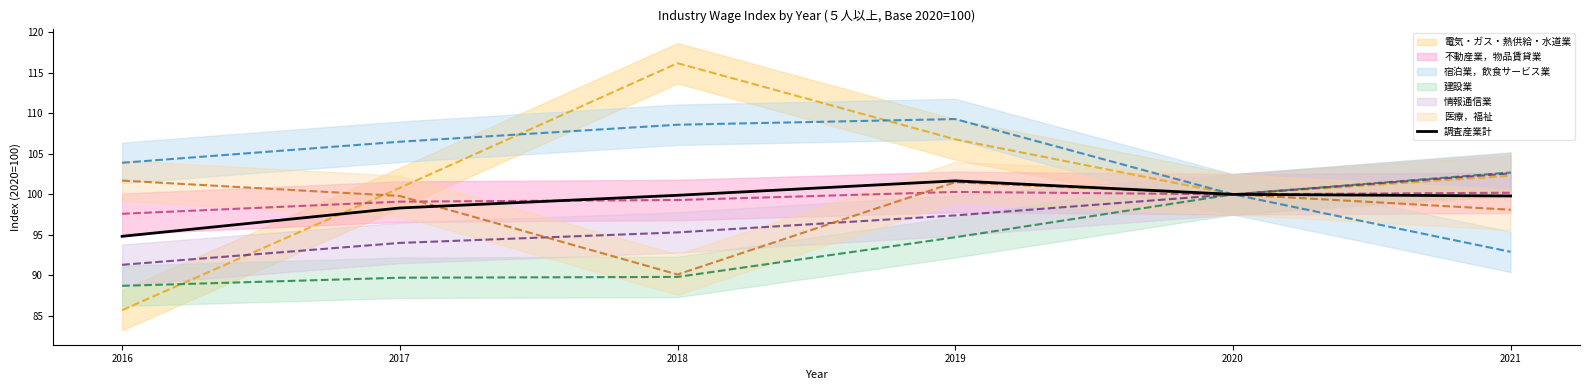

Where does the 調査産業計 series first go above 99?

2018